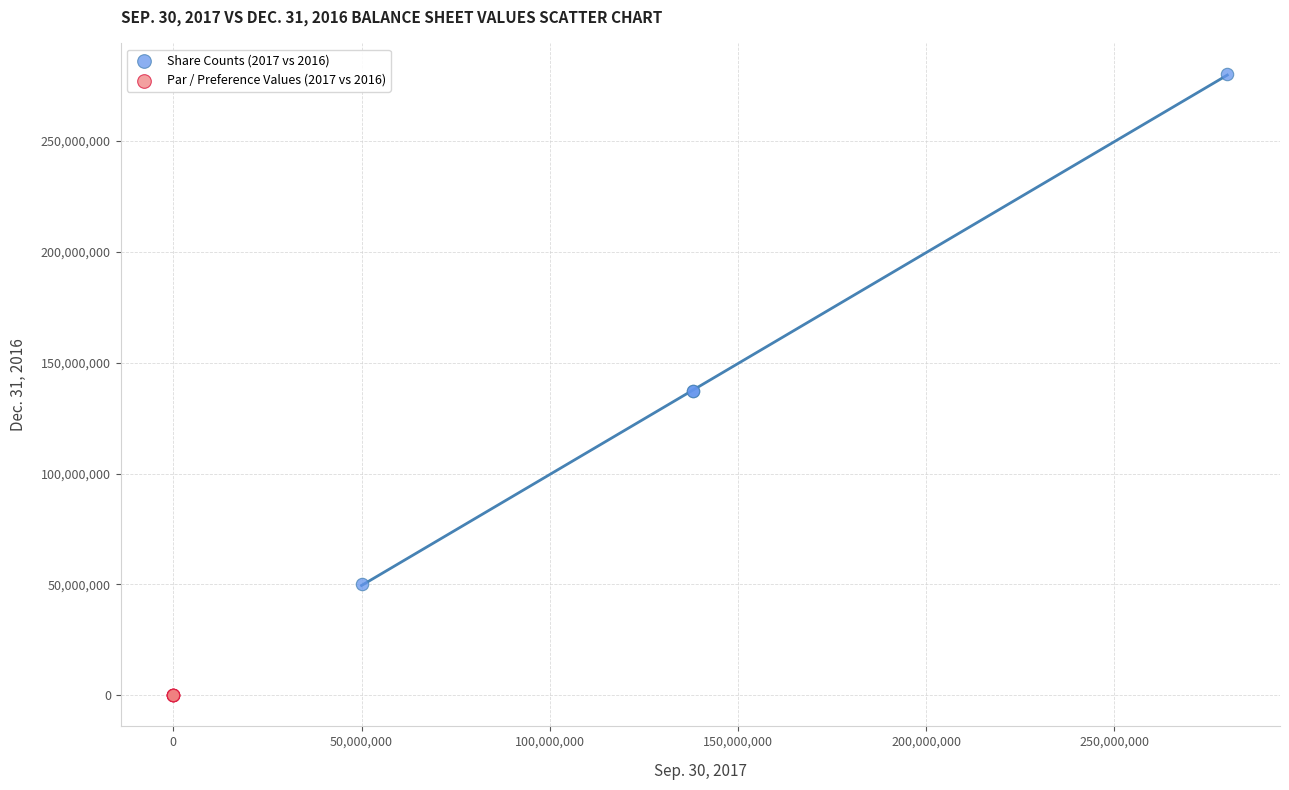

Which series contains the highest Y value?

Share Counts (2017 vs 2016)